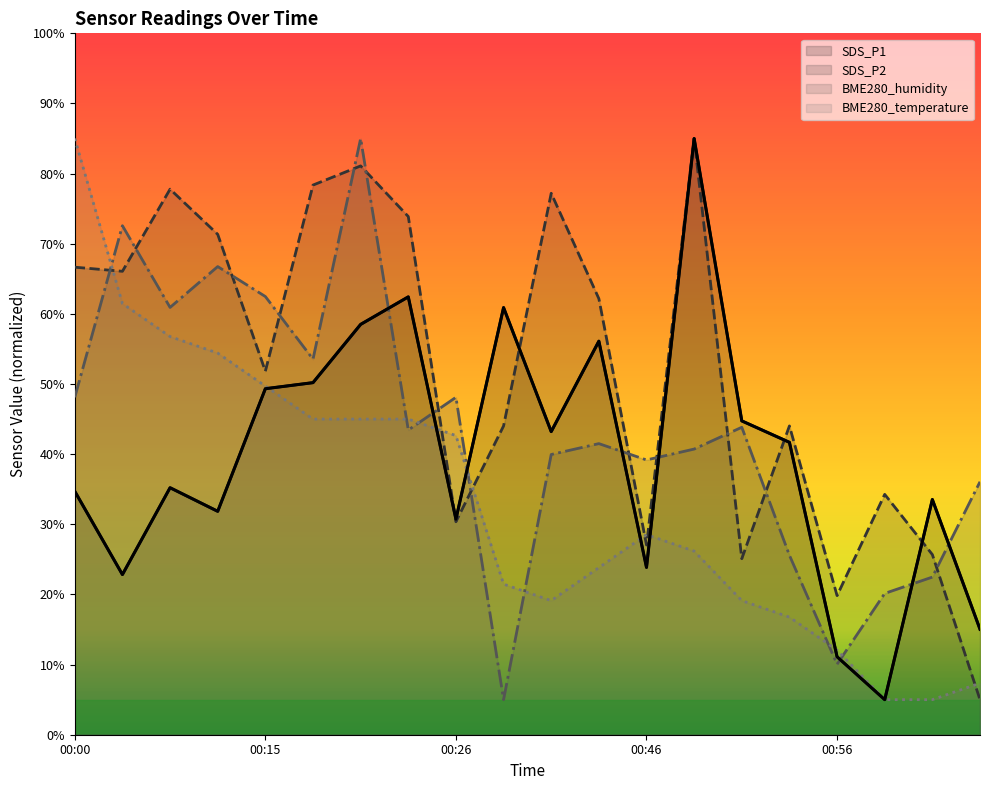

True or false: BME280_temperature has more than 1 points higher than both neighbors.

False